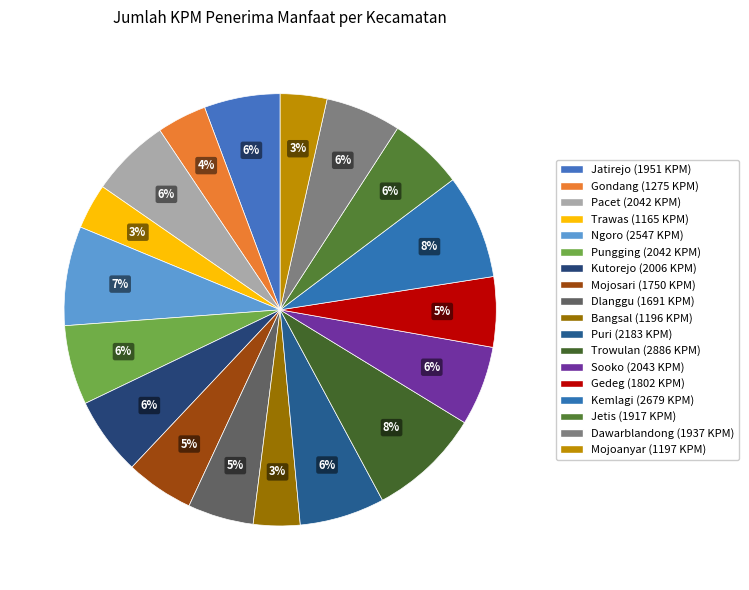

Does any single category account for the majority?

No